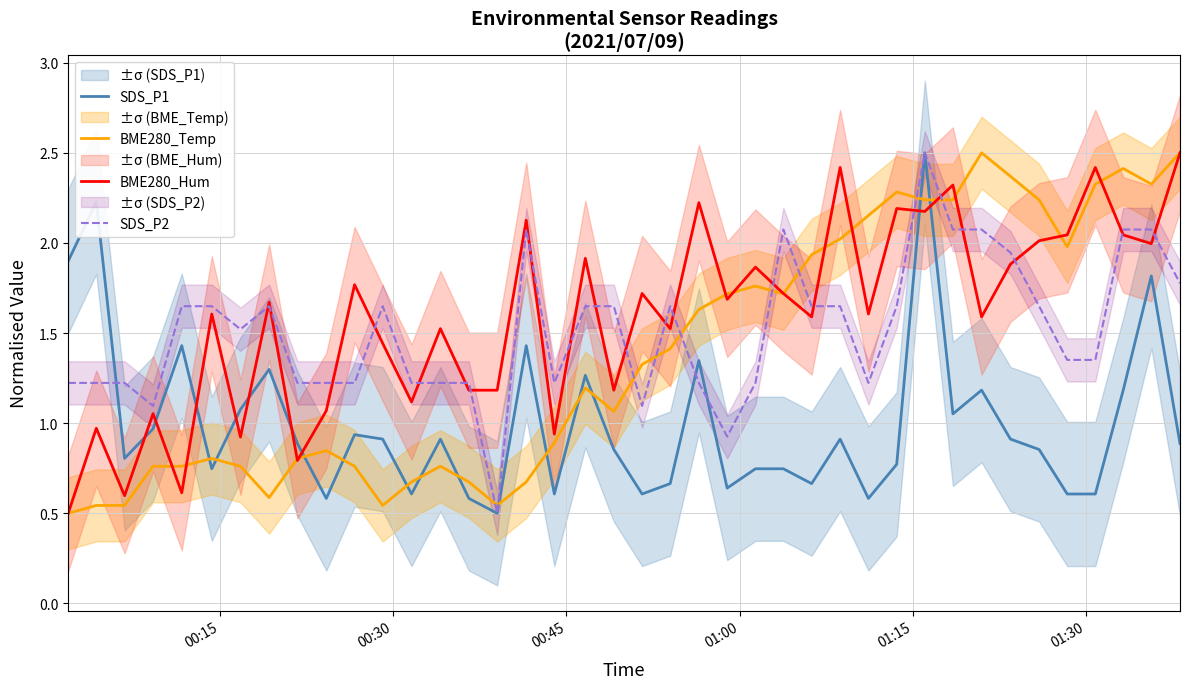

What is the maximum value for SDS_P2?

2.5